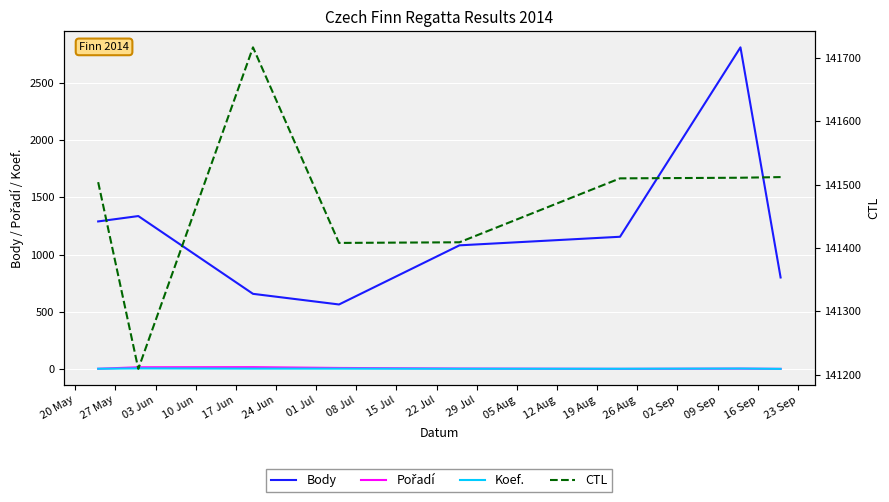

What is the difference between the maximum and minimum values in the Pořadí series?

15